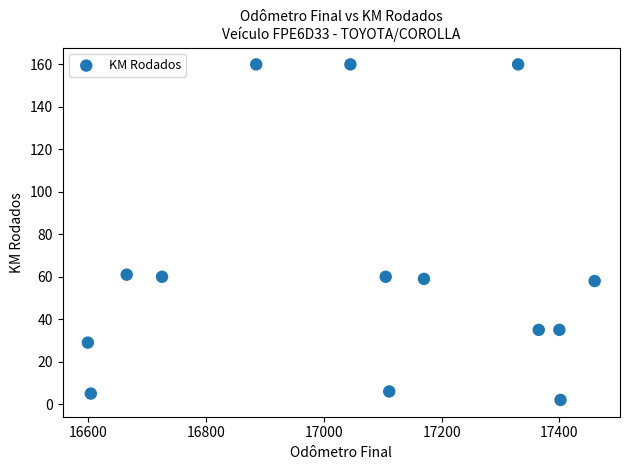

What is the range of X values (max minus min)?

861